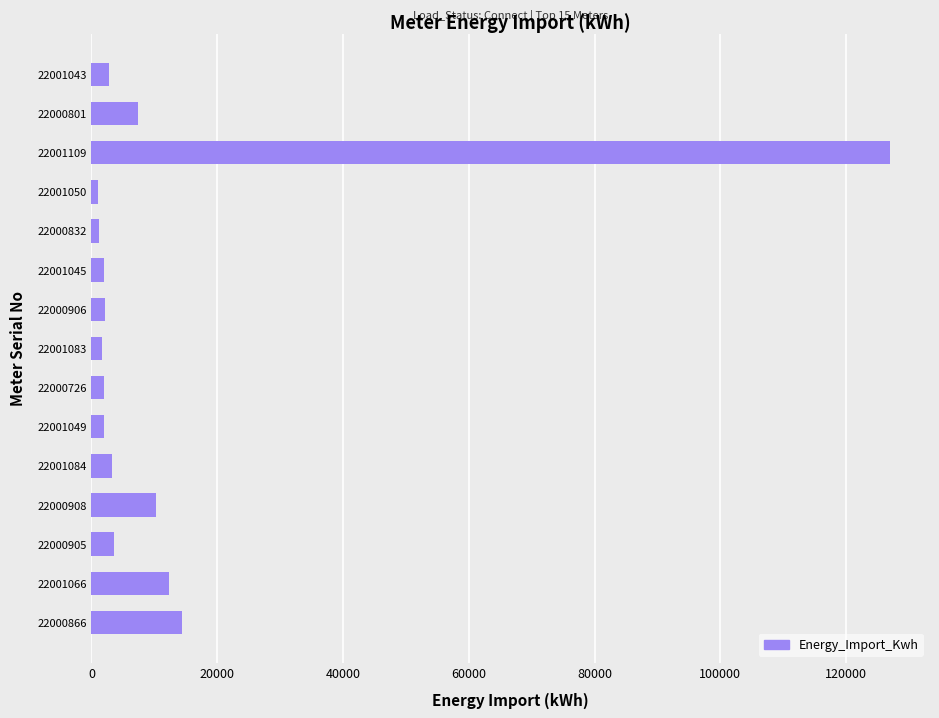

What is the maximum value shown in the chart?

126985.5